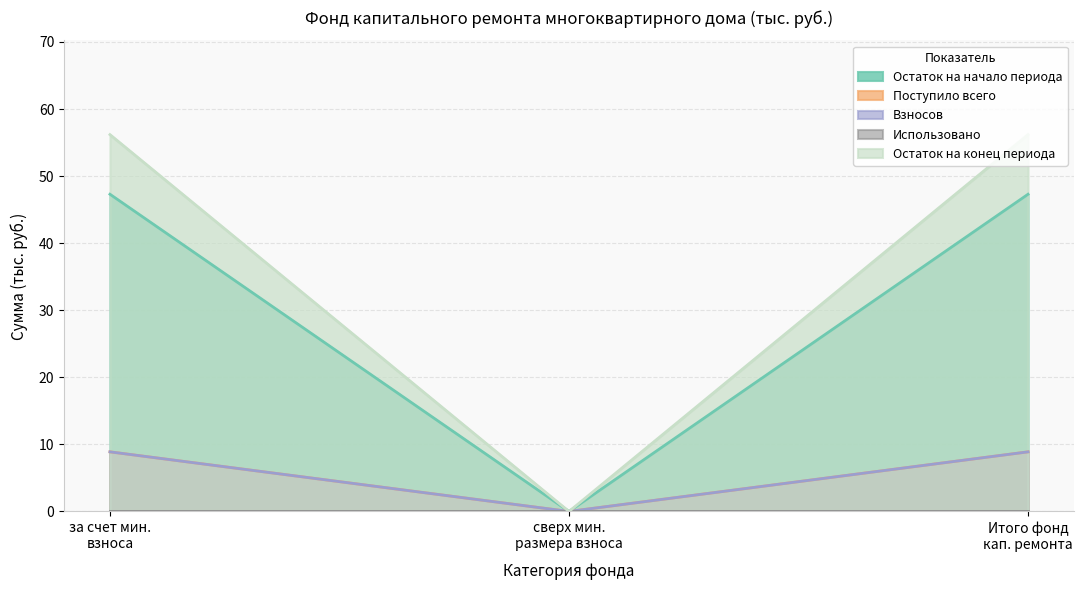

Between за счет мин. взноса and сверх мин. размера взноса, which is larger?

за счет мин. взноса